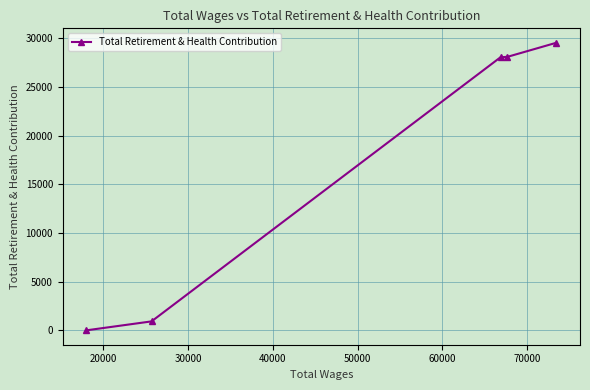

What is the difference between the maximum and second lowest values?

28606